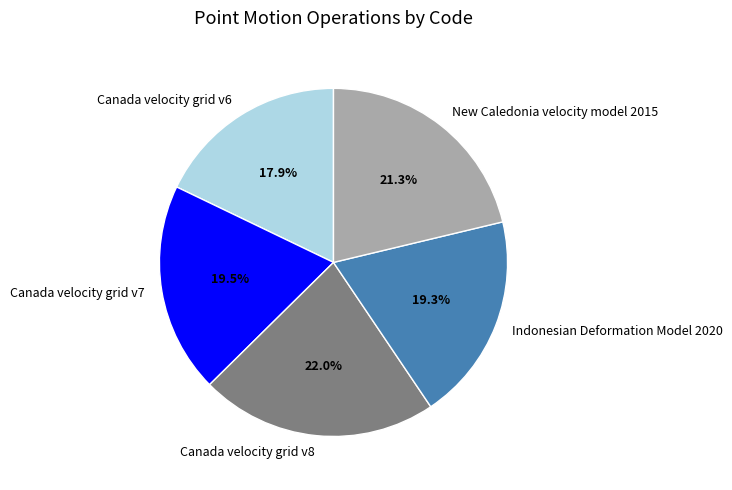

True or false: Canada velocity grid v6 accounts for 5% of the total.

False